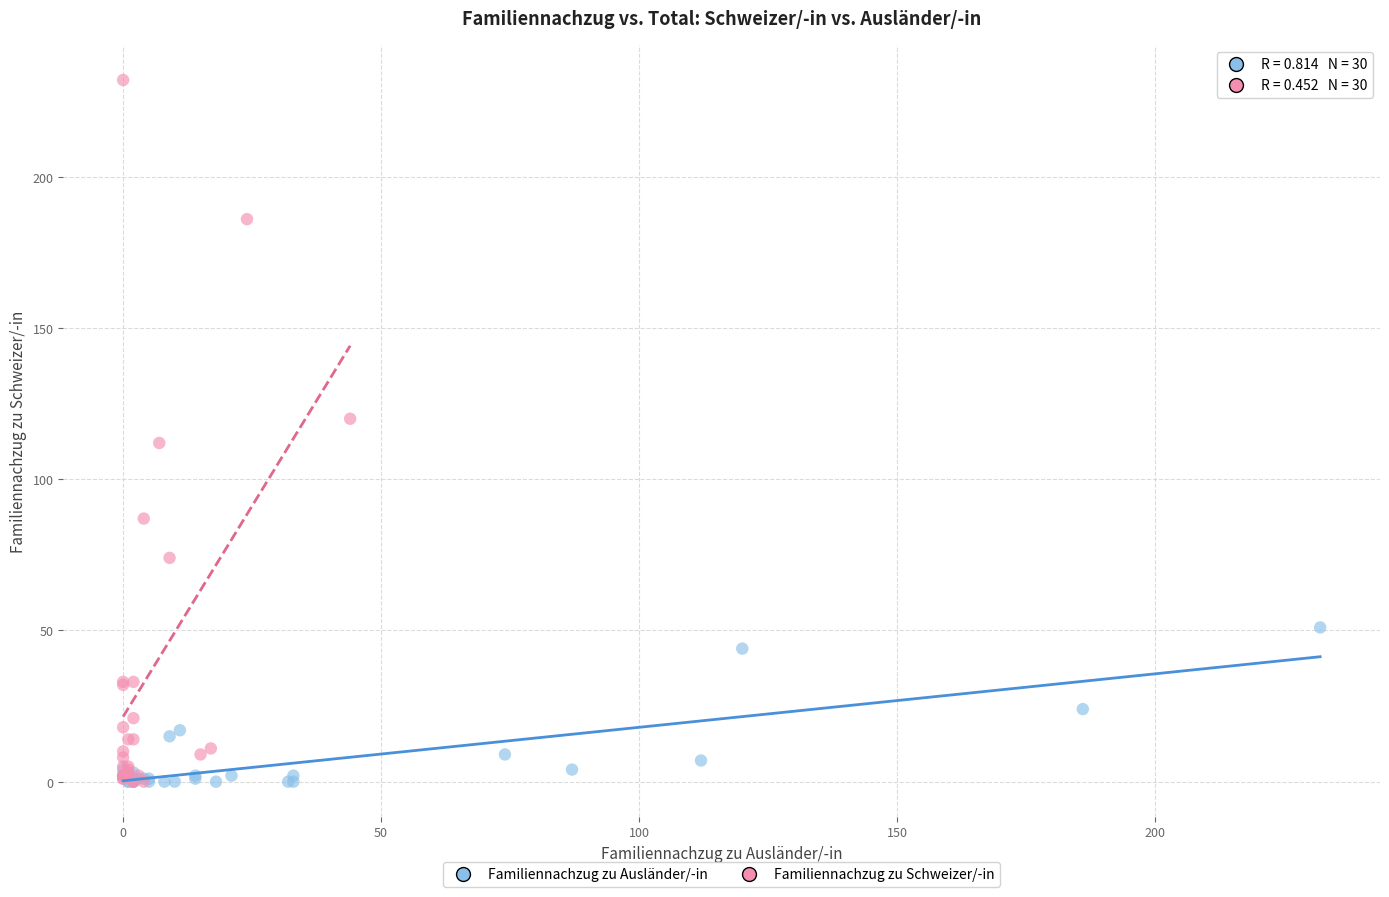

Which series has the largest Y range (max minus min)?

Familiennachzug zu Schweizer/-in